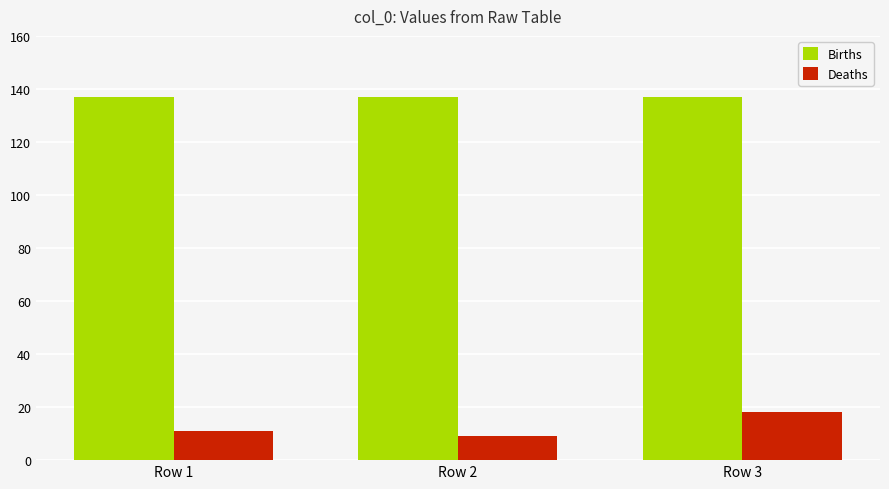

The value of Deaths at Row 3 is 27. True or false?

False